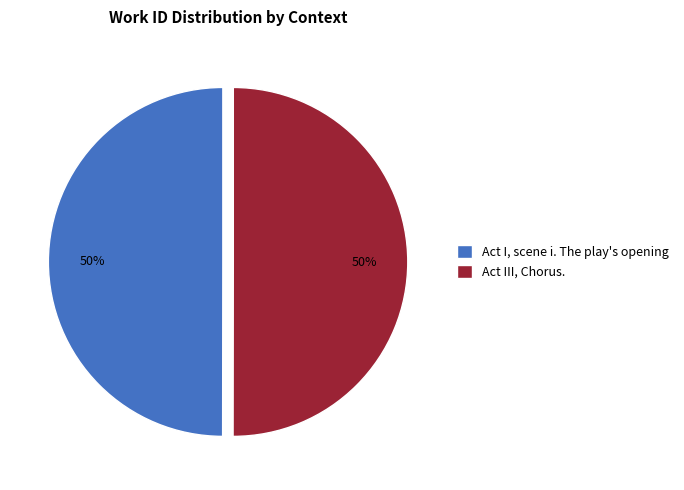

True or false: Act III, Chorus. accounts for 42% of the total.

False